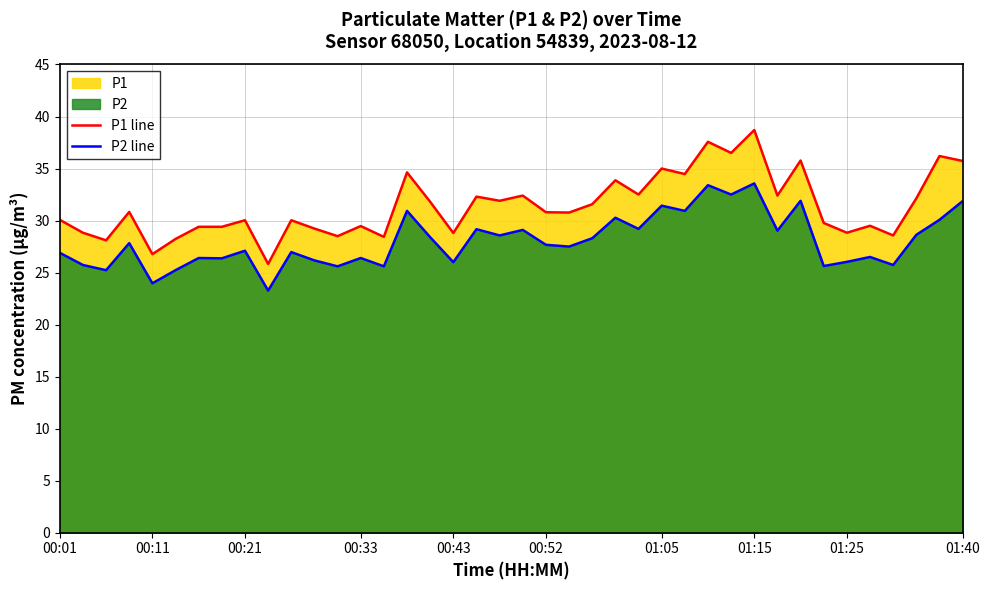

What is the sum of all P2 line values?

1121.1